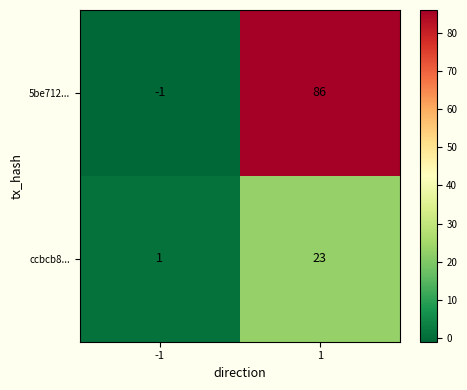

At how many categories does at least one series exceed 68?

1